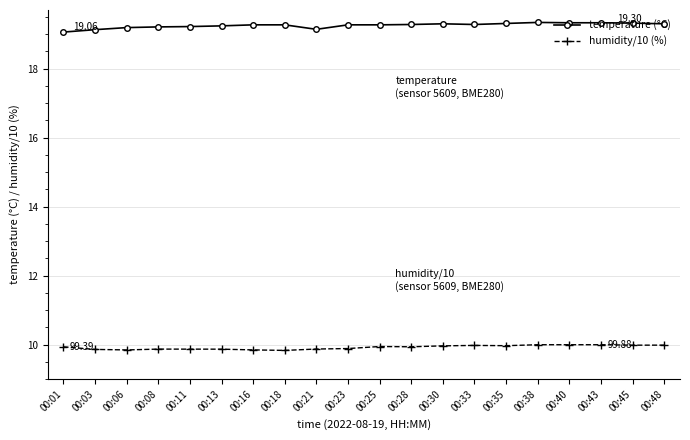

List the series in order of their peak value, lowest first.

humidity/10 (%), temperature (°C)